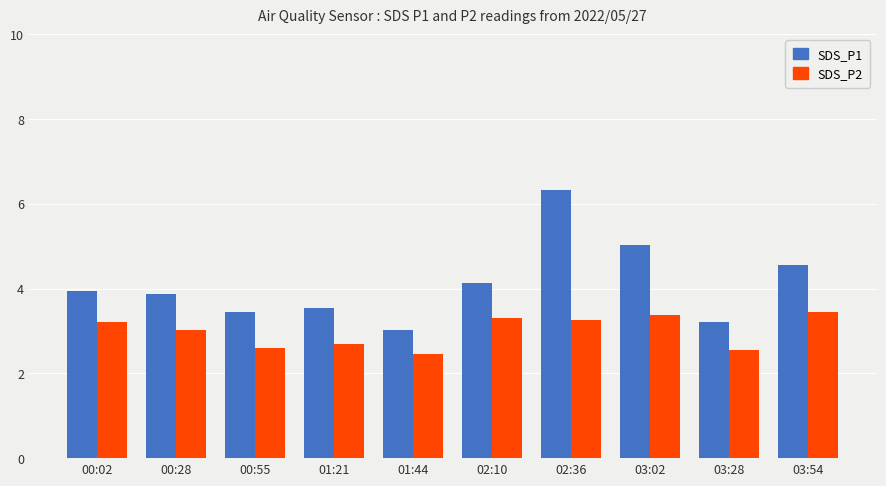

What is the value of the SDS_P2 bar at the 2nd from the left?

3.0